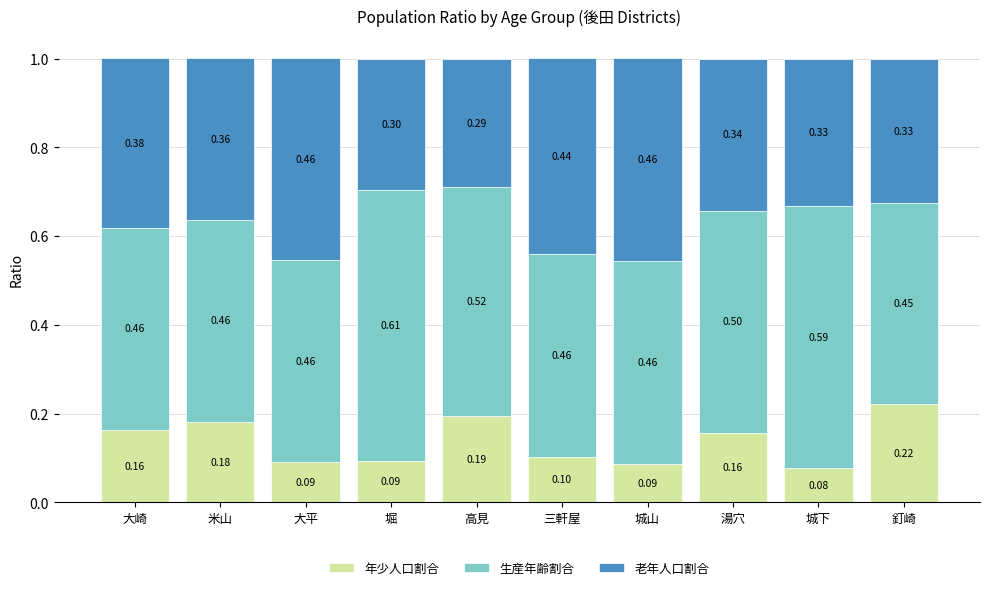

Which category has the highest value in the 年少人口割合 series?

釘崎